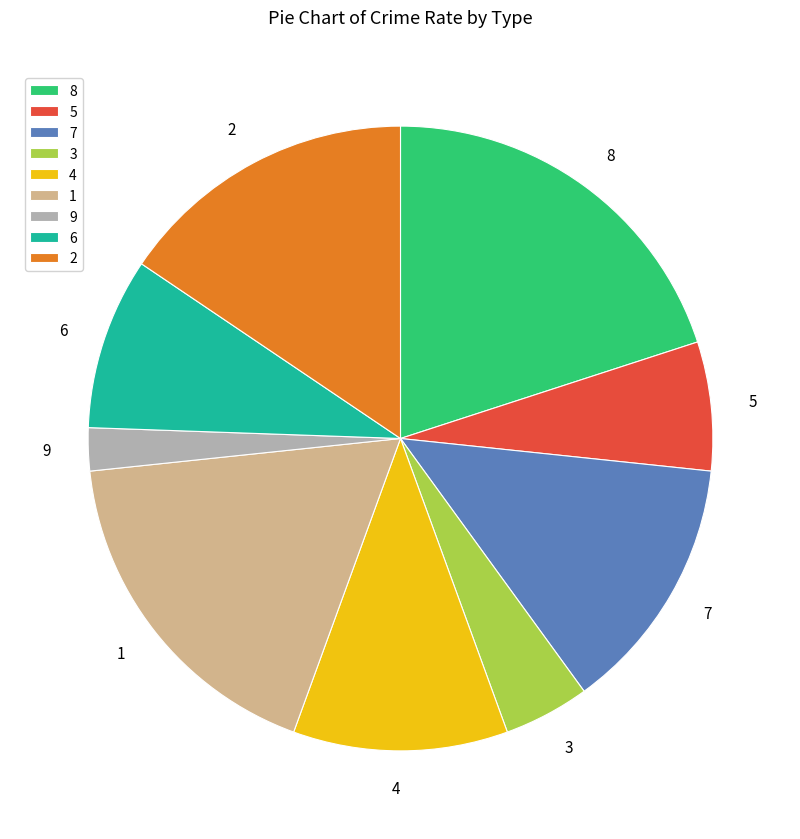

Is there a majority slice in this chart?

No